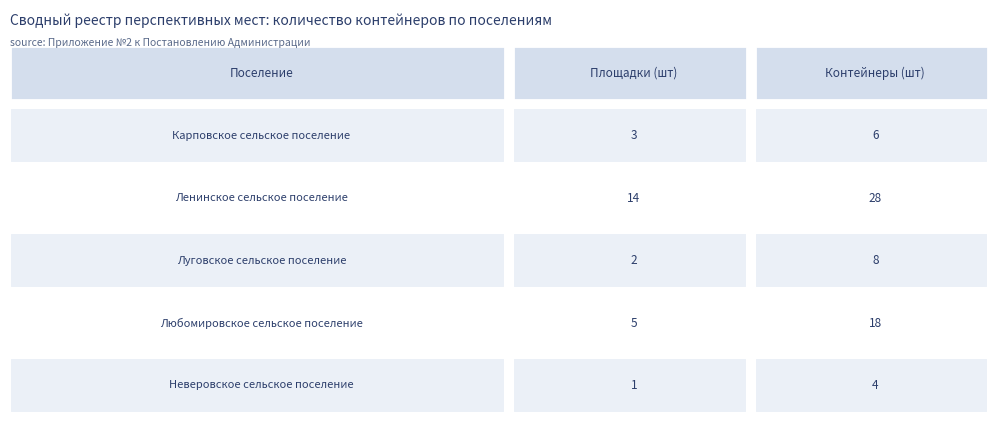

What is the difference between the highest and lowest values at 0?

13